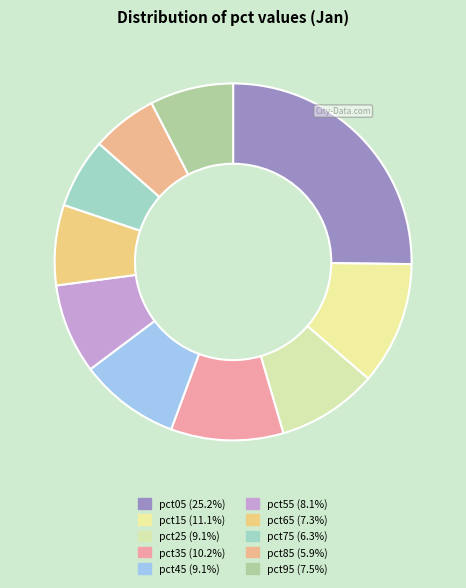

How many segments does this pie chart have?

10